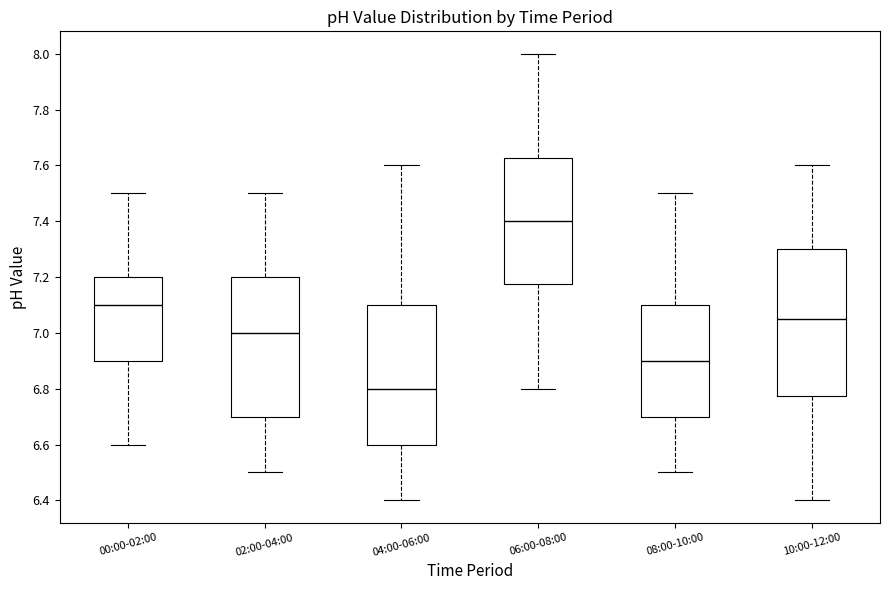

Which box's median line is the highest?

06:00-08:00